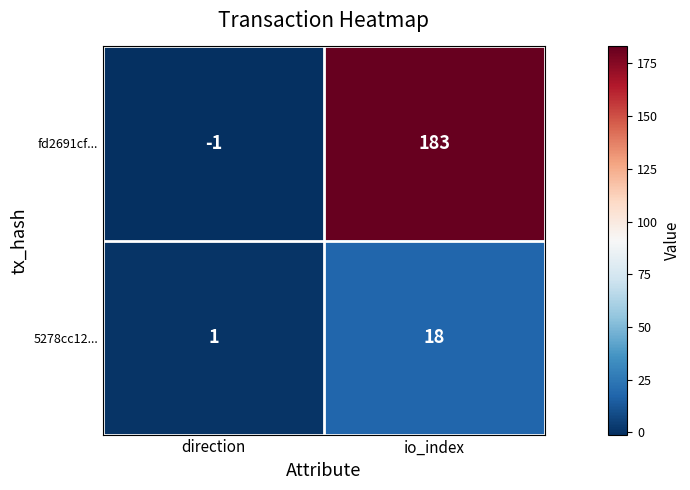

What is the difference between the highest and lowest values at direction?

2